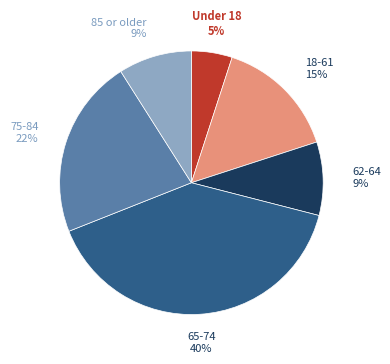

To the nearest percent, what is the difference between the largest and smallest slice percentages?

35%